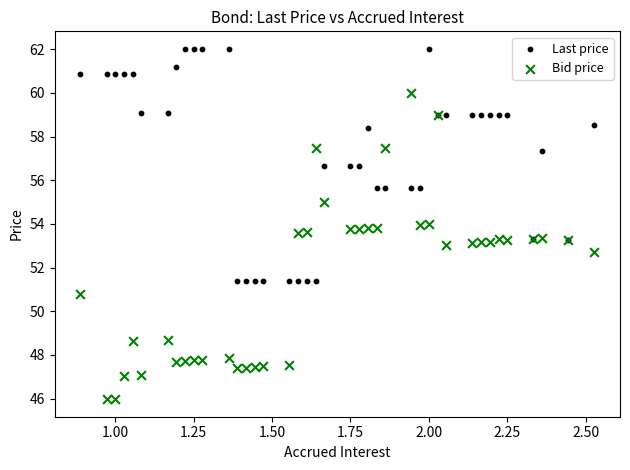

Which series has the widest spread of Y values?

Bid price